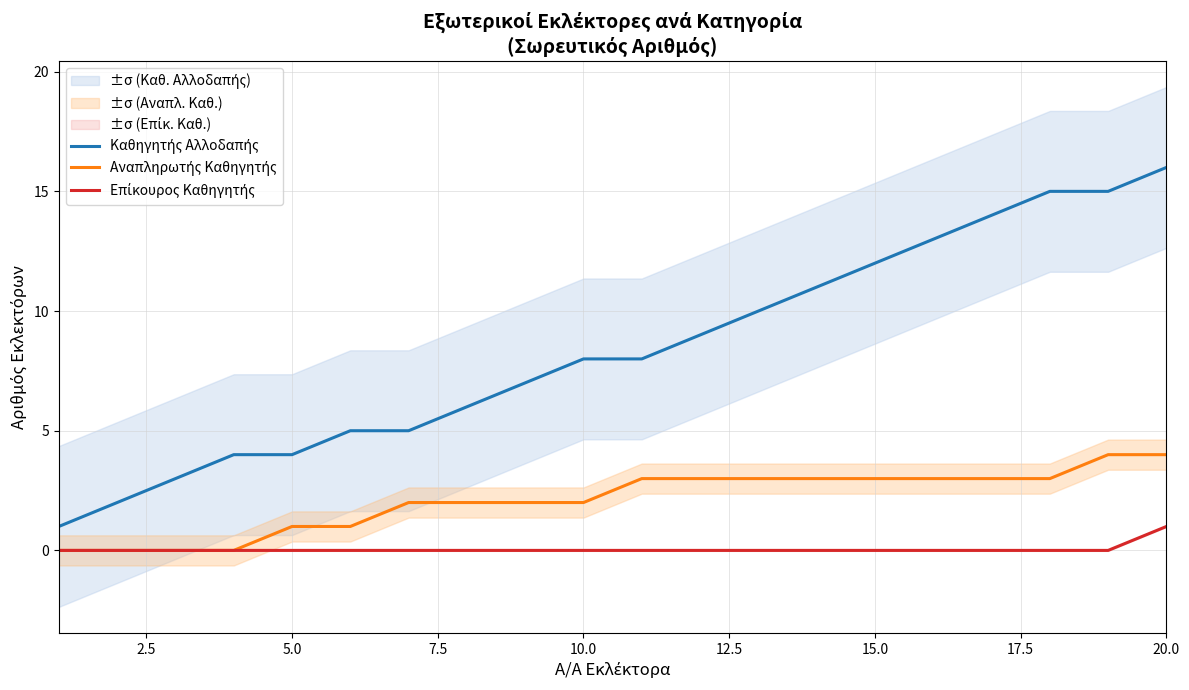

At 20.0, list the series in order from smallest to largest.

Επίκουρος Καθηγητής, Αναπληρωτής Καθηγητής, Καθηγητής Αλλοδαπής